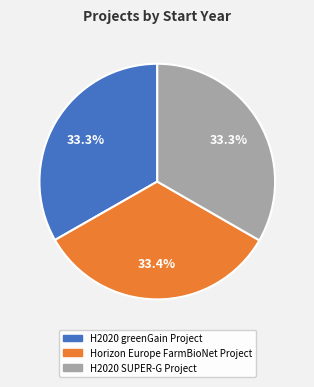

What percentage is the H2020 SUPER-G Project slice, to the nearest percent?

33%